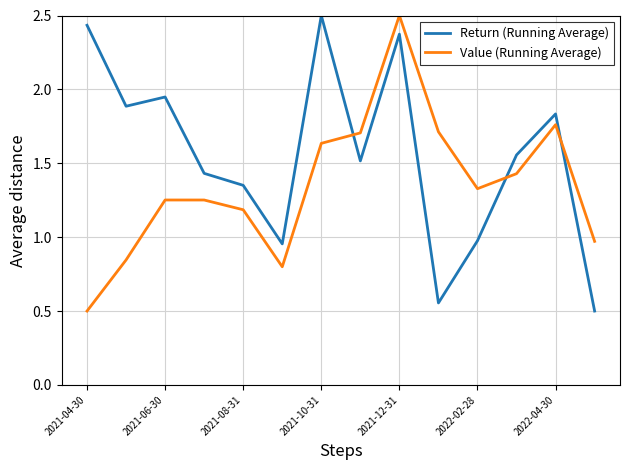

How many intersections are there between Value (Running Average) and Return (Running Average)?

3